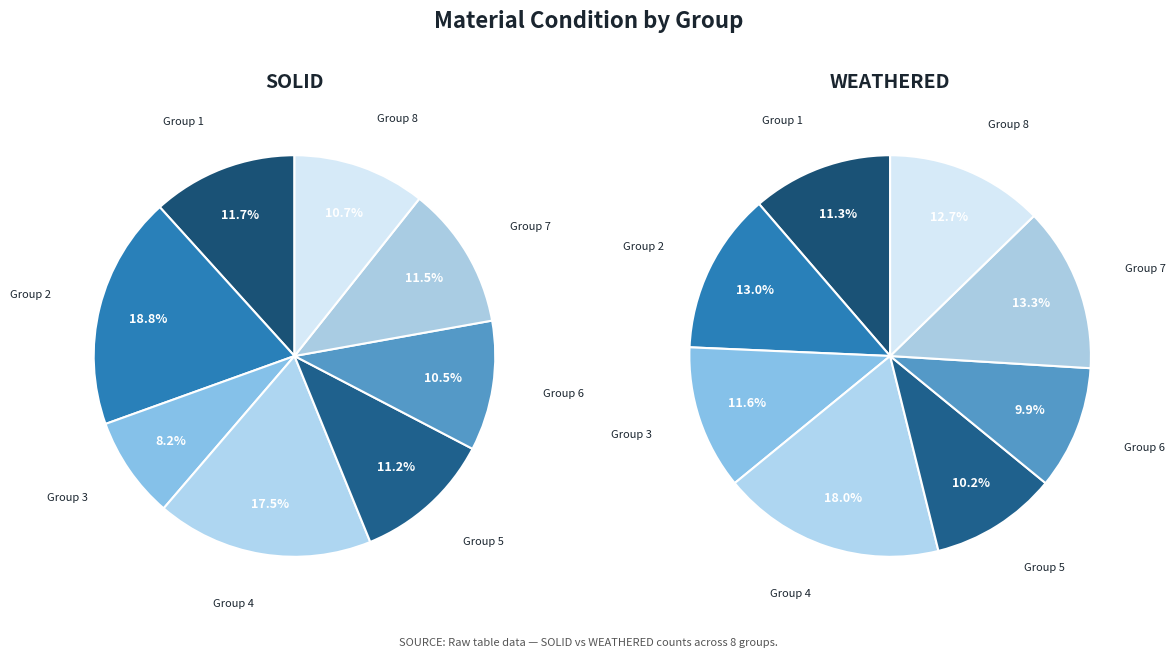

Does any single category account for the majority?

No